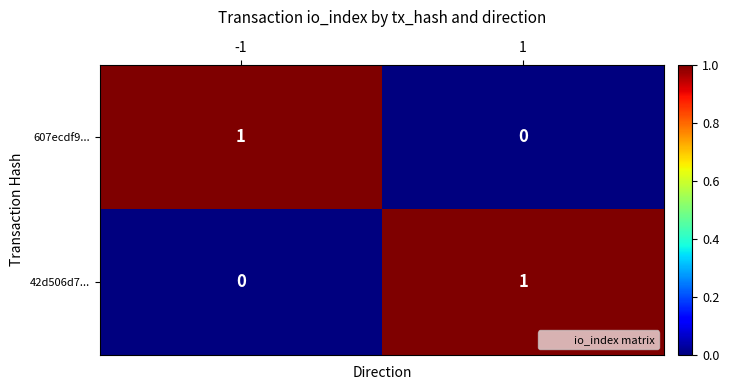

Rank the categories by 42d506d7... value from highest to lowest.

1, -1